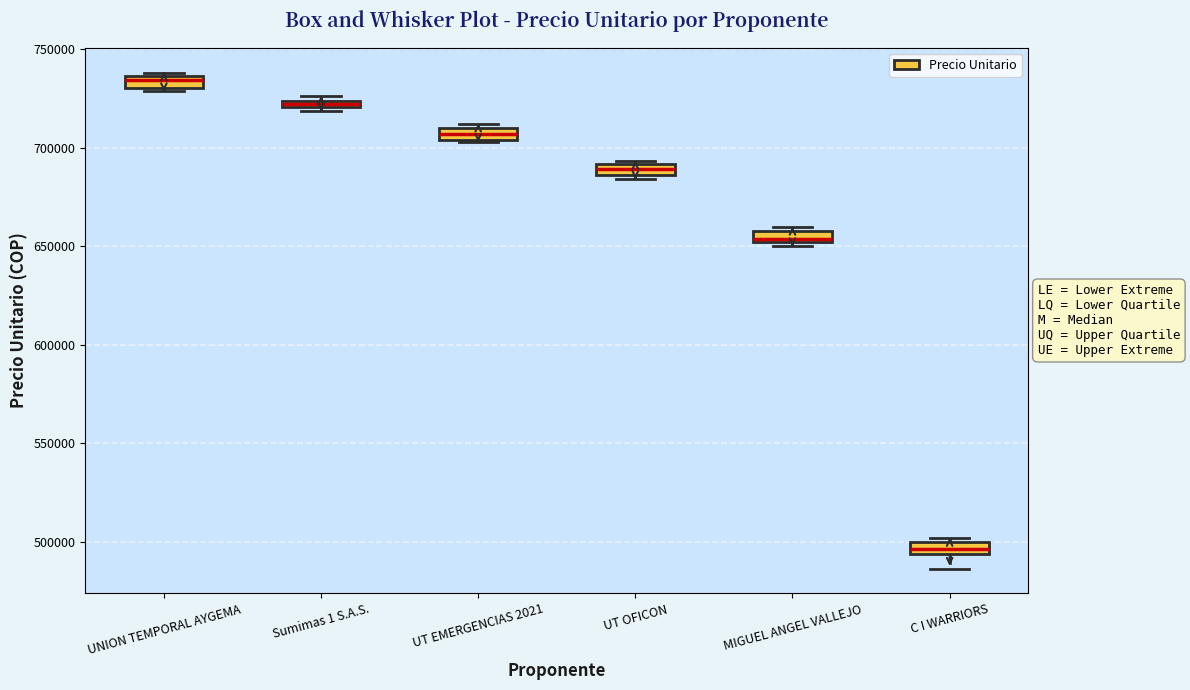

Where is the upper edge of the box for UNION TEMPORAL AYGEMA on the y-axis? The values are not printed on the chart, so give them approximately, as read against the axis.

735000